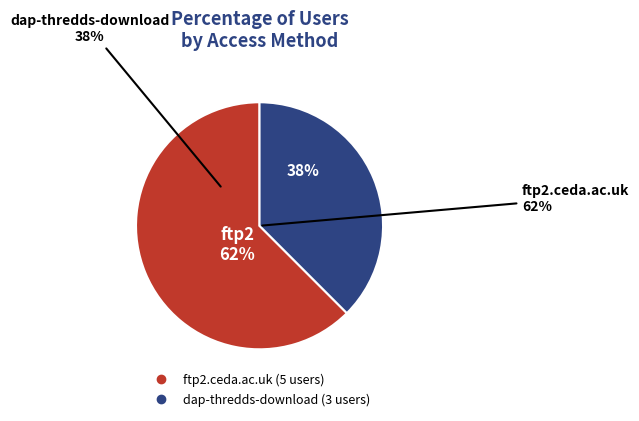

To the nearest percent, what is the difference between the largest and smallest slice percentages?

25%